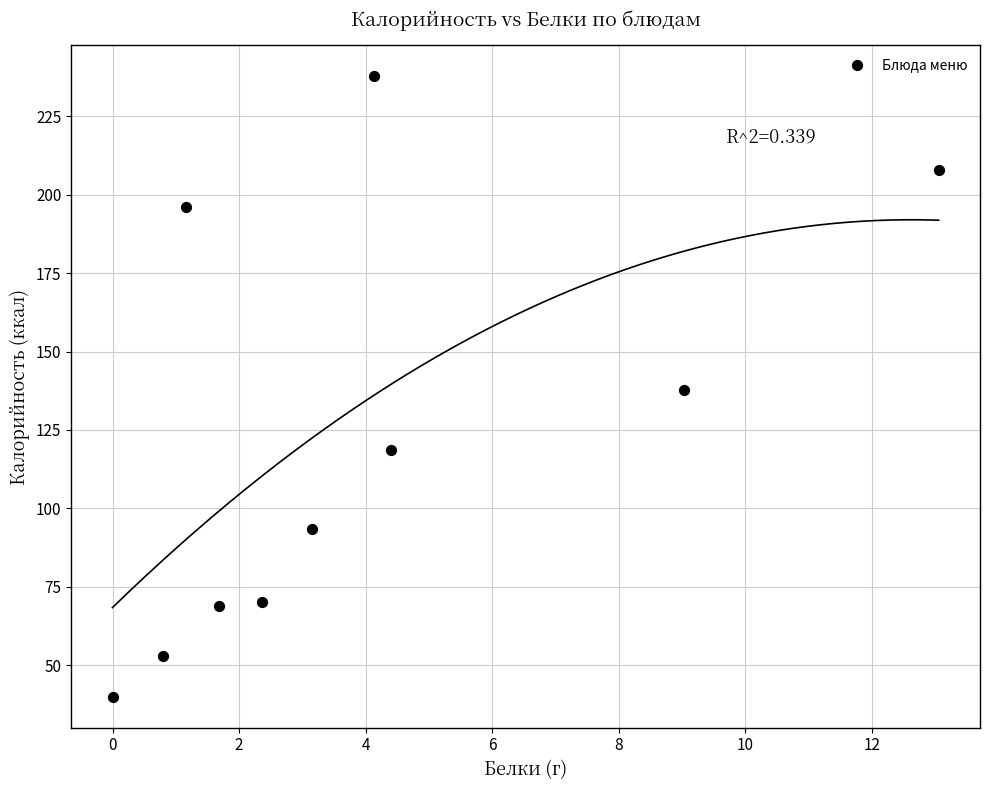

What is the range of X values (max minus min)?

13.1